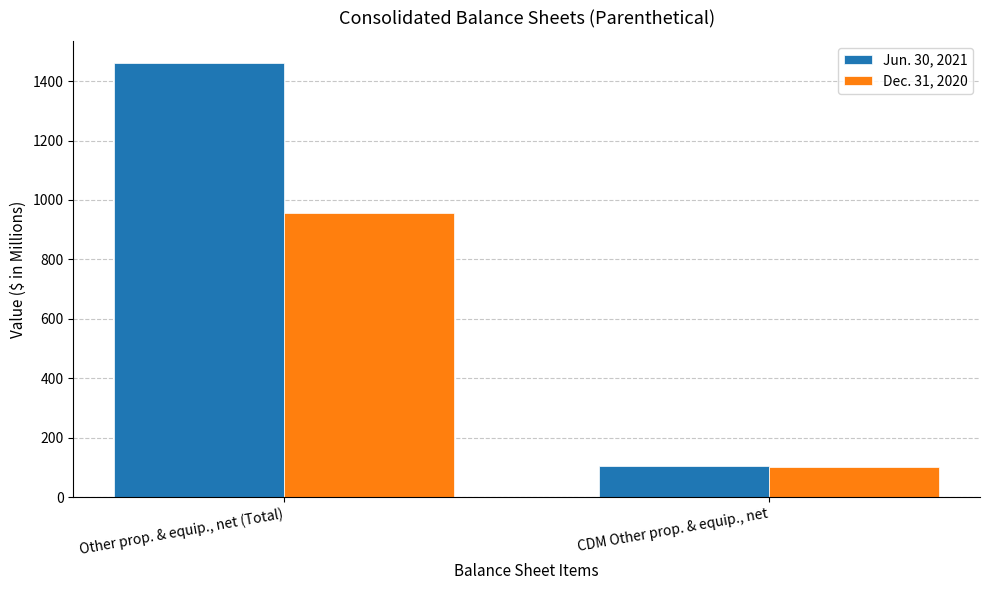

What is the smallest value displayed?

102